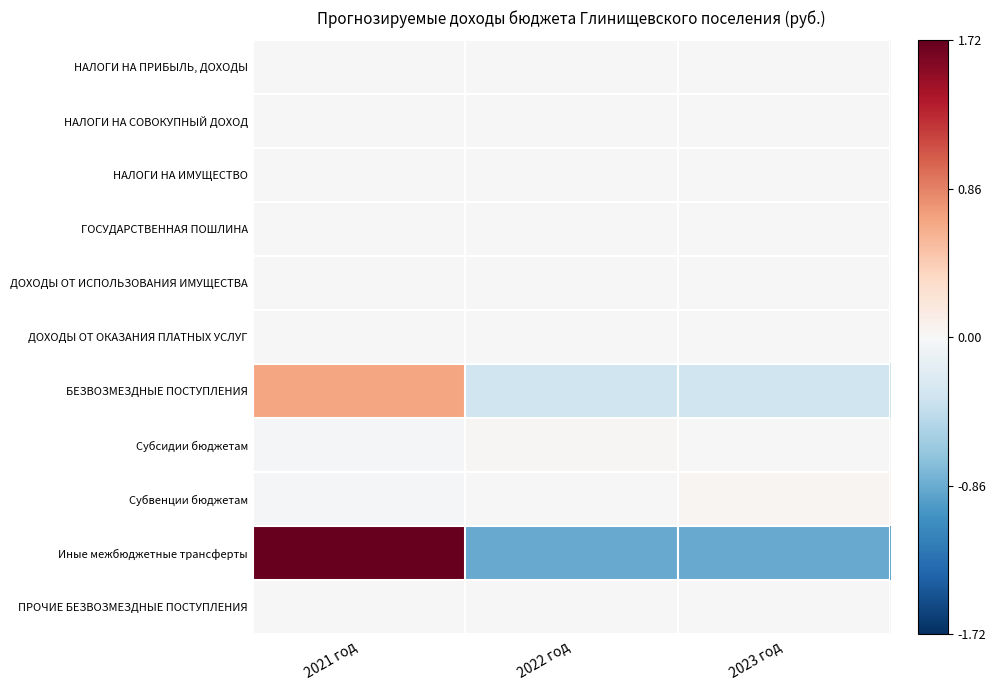

At which category is the sum across all series the highest?

2021 год